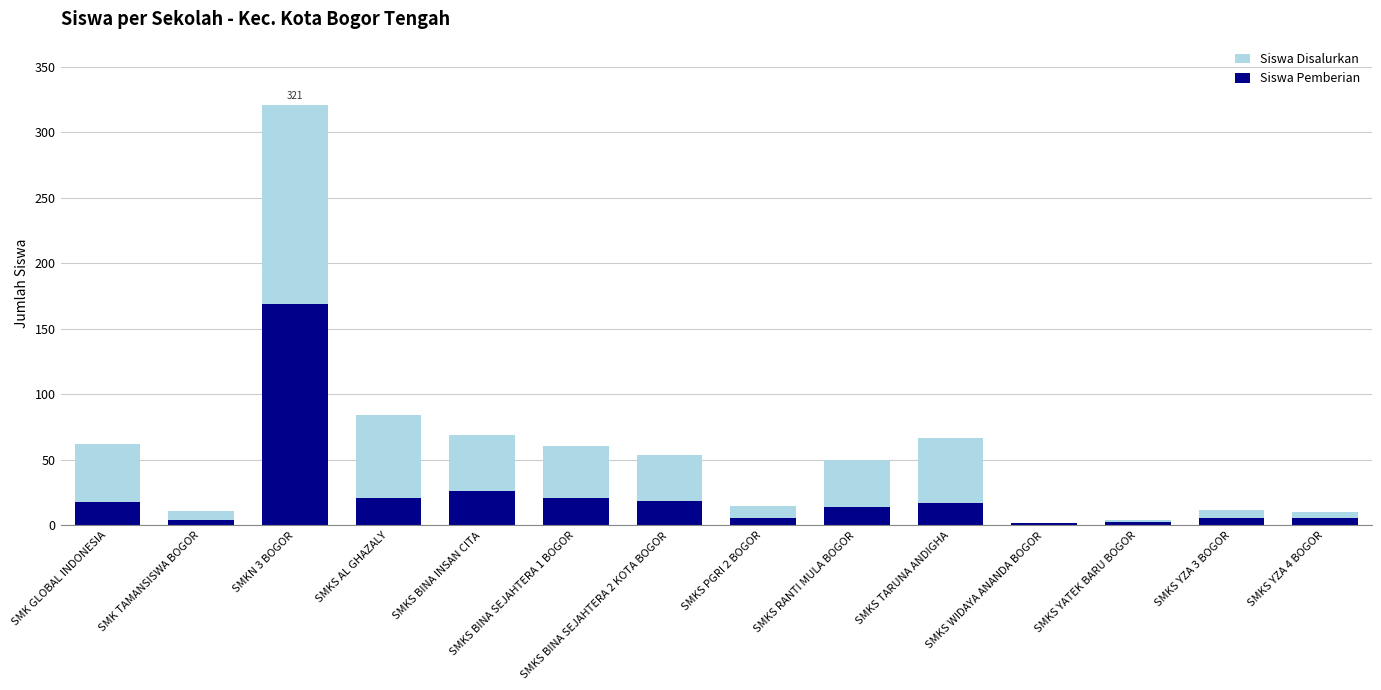

Which series changed the most between SMKS AL GHAZALY and SMKS YZA 4 BOGOR?

Siswa Disalurkan